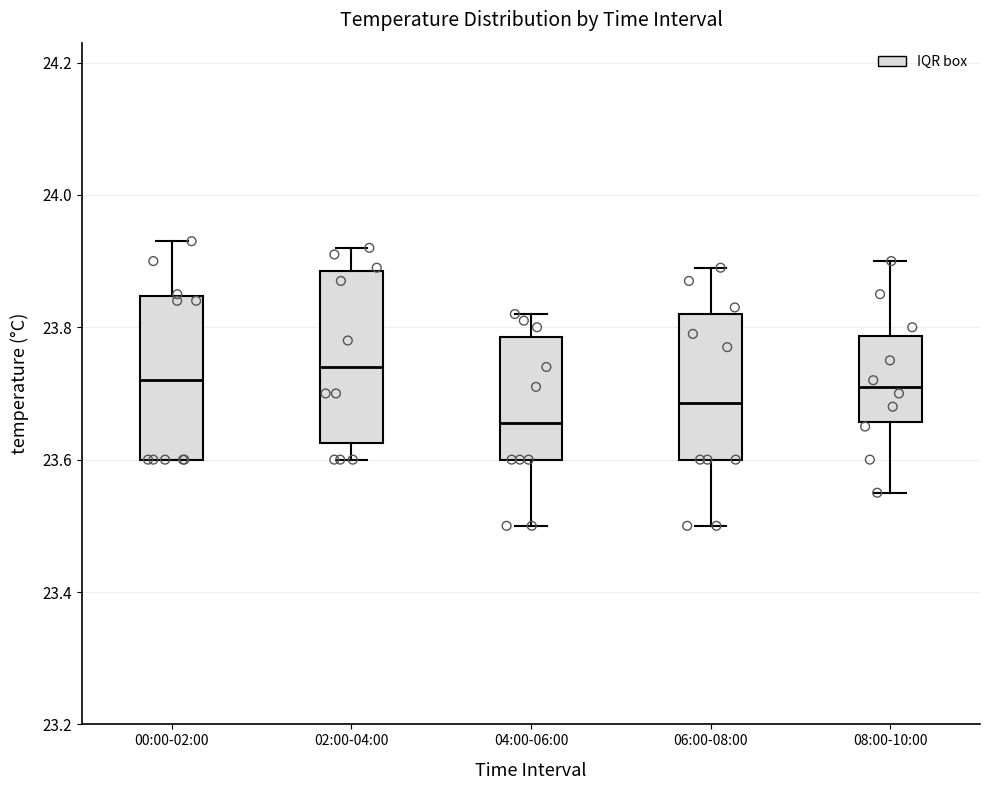

Which box's median line is the lowest?

04:00-06:00